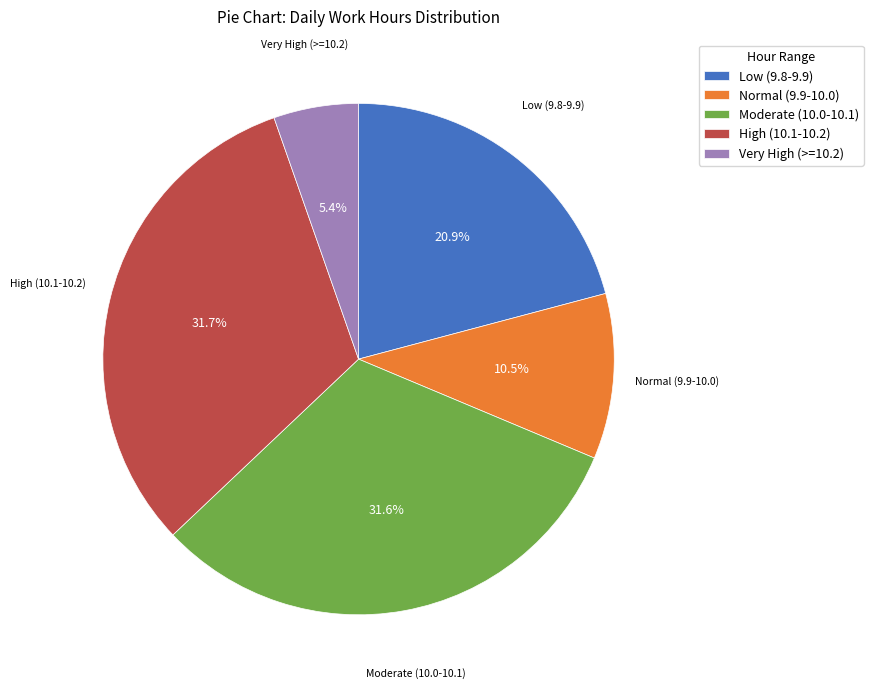

Does Moderate (10.0-10.1) represent more than half of the total?

No